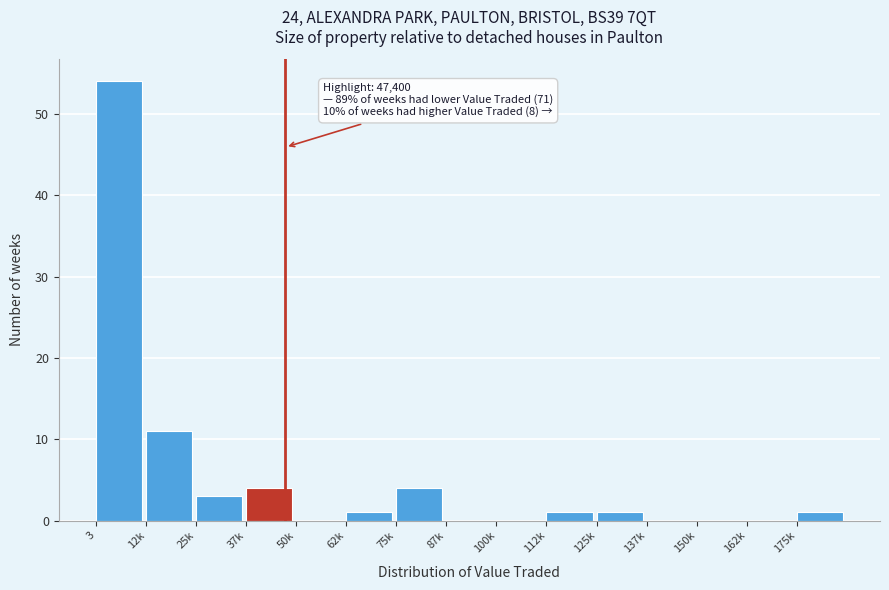

Reading left to right, what are all the values shown in this chart?

3=54	12k=11	25k=3	37k=4	50k=0	62k=1	75k=4	87k=0	100k=0	112k=1	125k=1	137k=0	150k=0	162k=0	175k=1